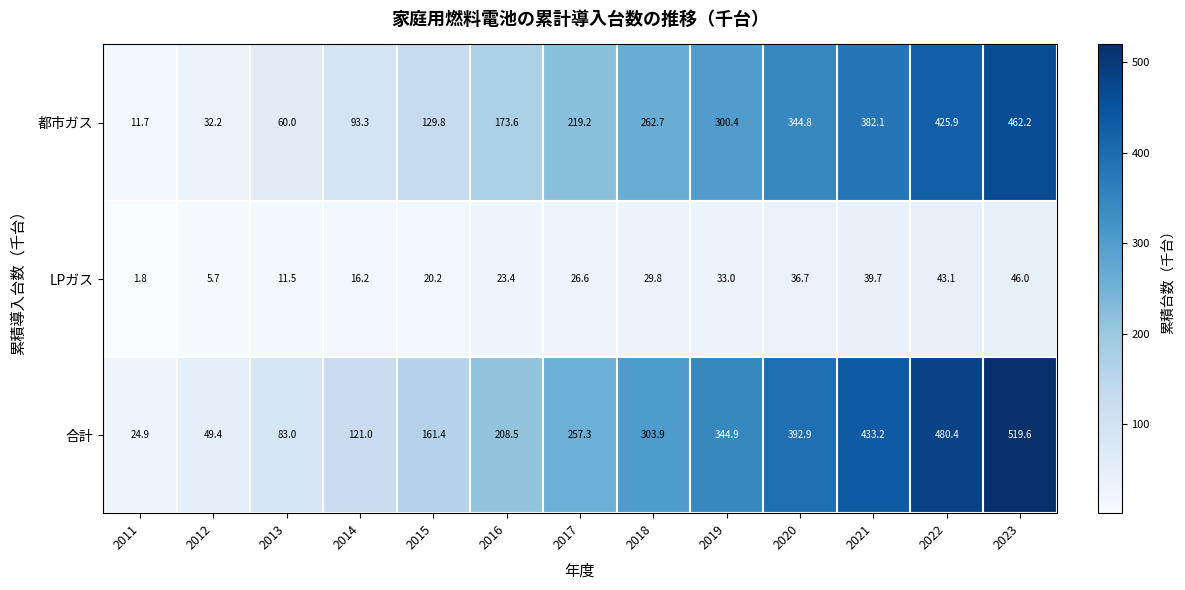

At which category does the chart reach its minimum across all series?

2011